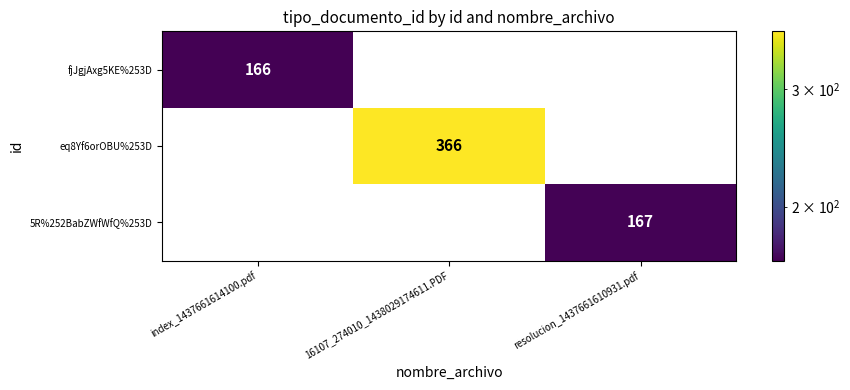

The value of fjJgjAxg5KE%253D at index_1437661614100.pdf is 63. True or false?

False